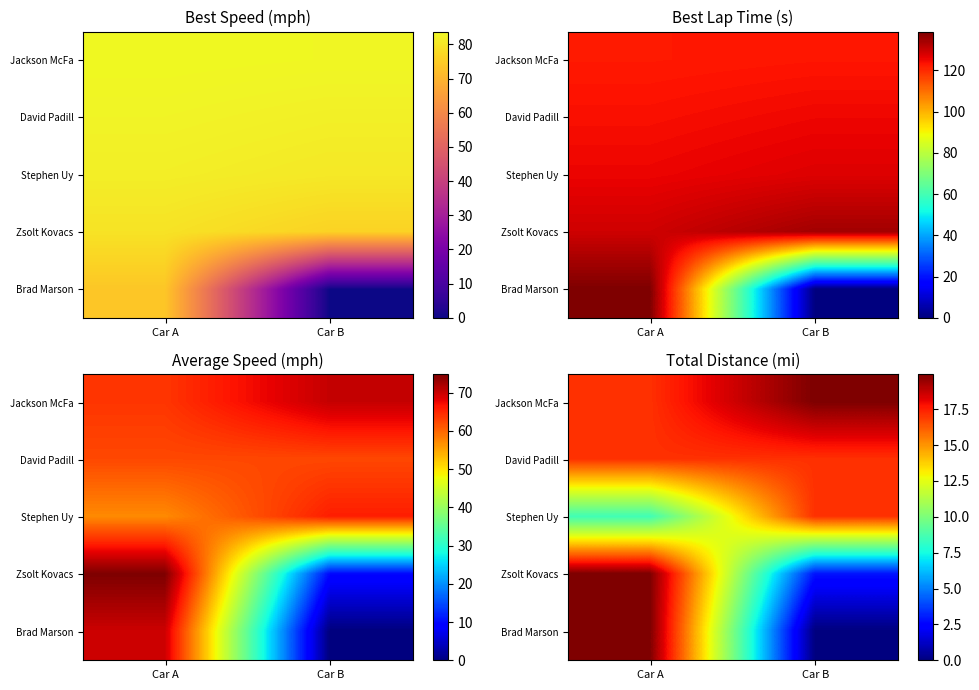

What is the spread (max minus min) of values at Car B?

19.9